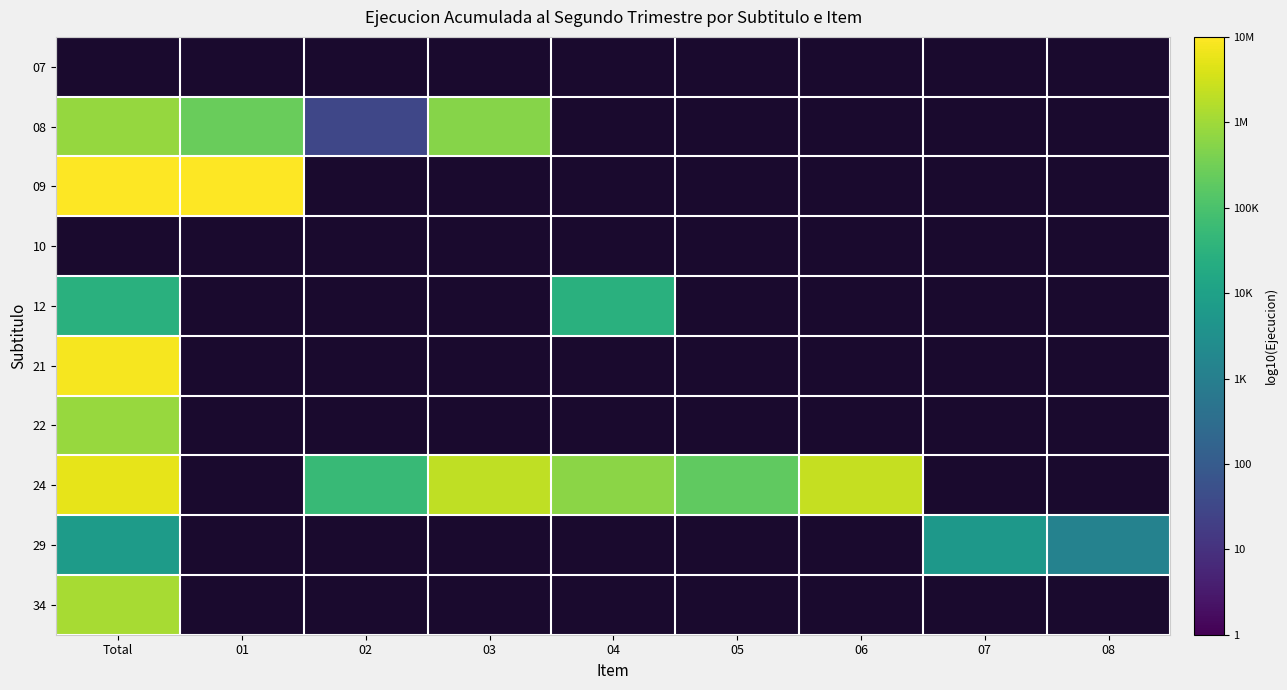

Count the number of categories in the chart.

9